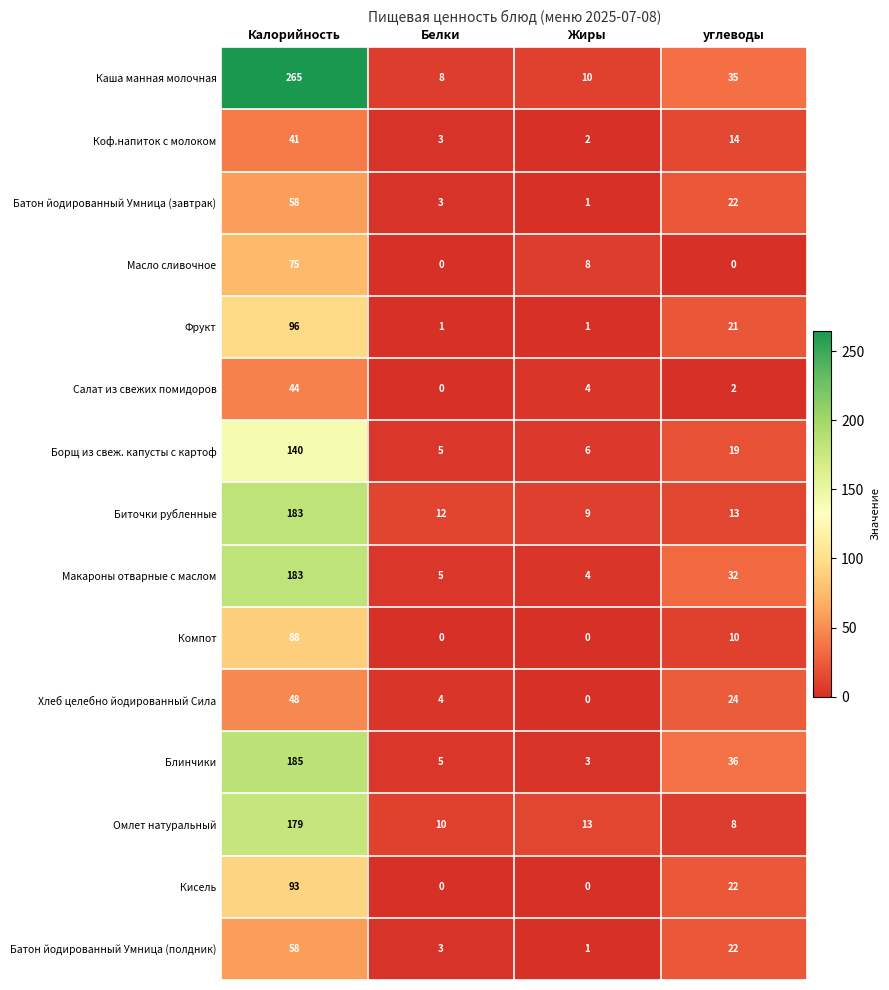

What value does the Борщ из свеж. капусты с картоф series have at Калорийность, to the nearest 50?

150